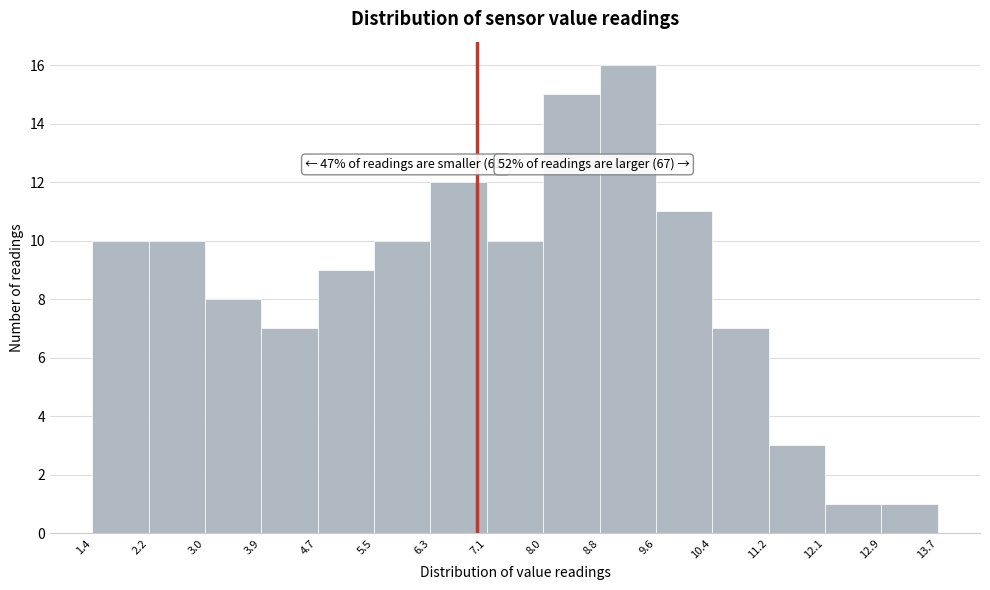

Over which range of the x-axis is the bar tallest?

8.8 to 9.6